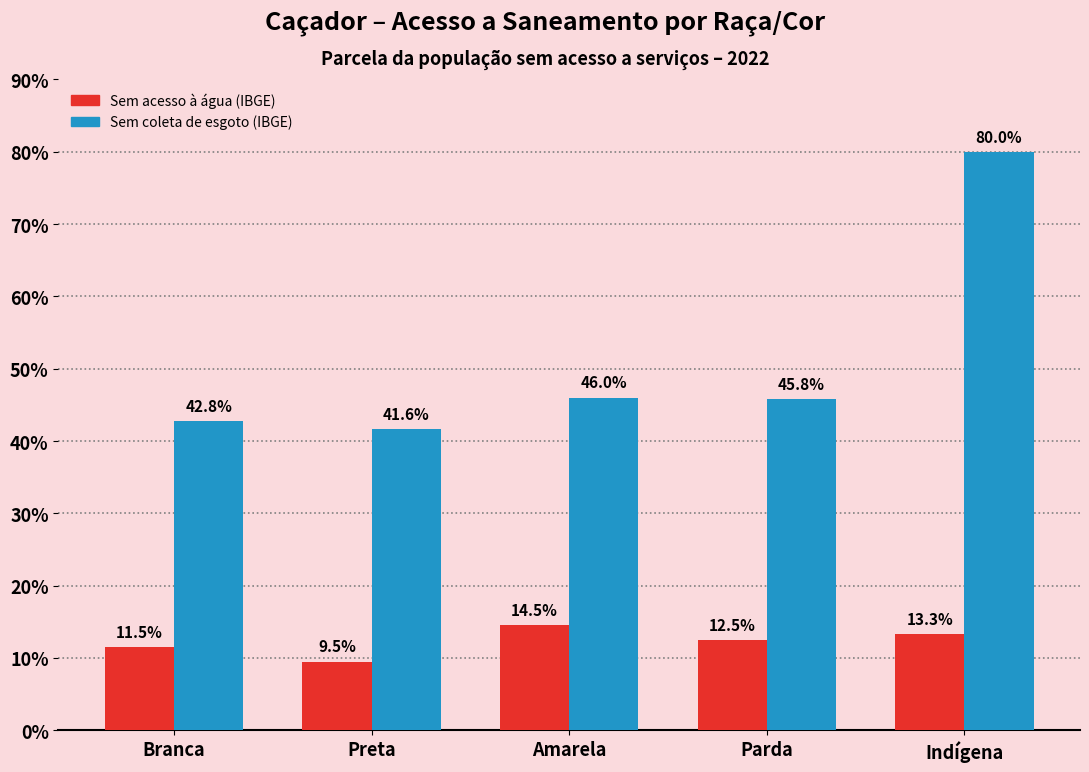

Are the bars horizontal?

No